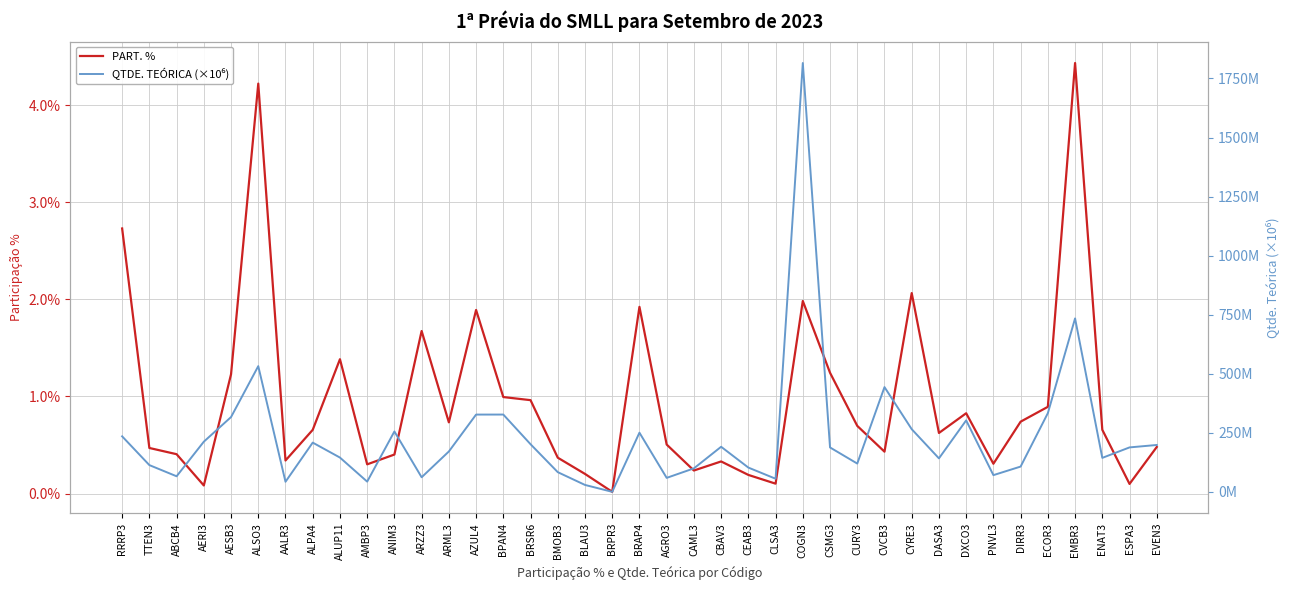

What position from the left is AALR3?

7